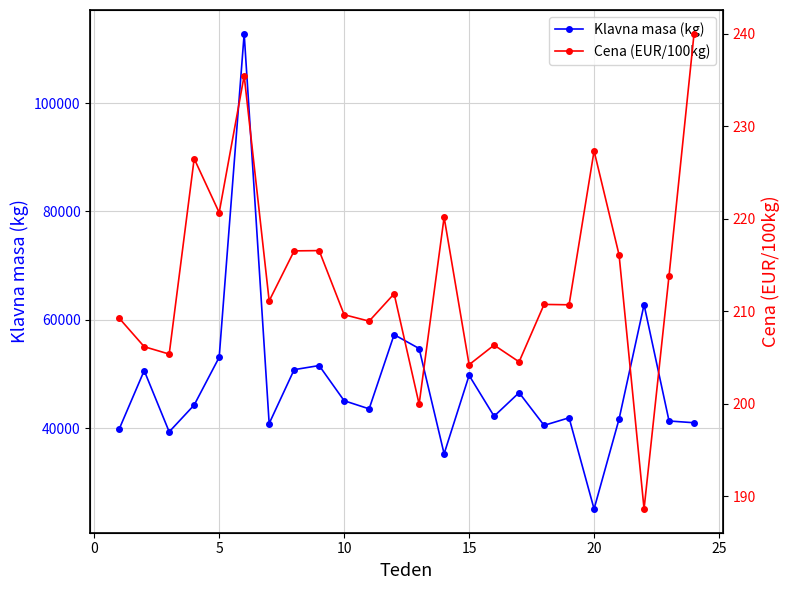

True or false: Klavna masa (kg) has more than 0 interior local peaks.

True